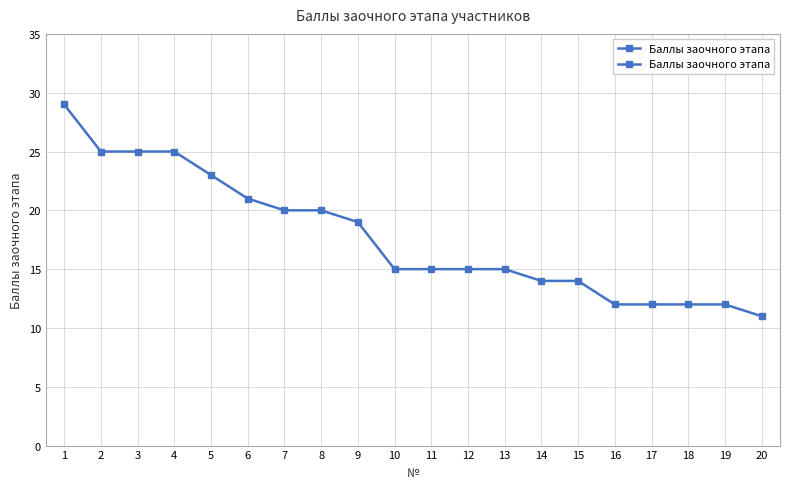

Is this an area chart (filled region under the line)?

No